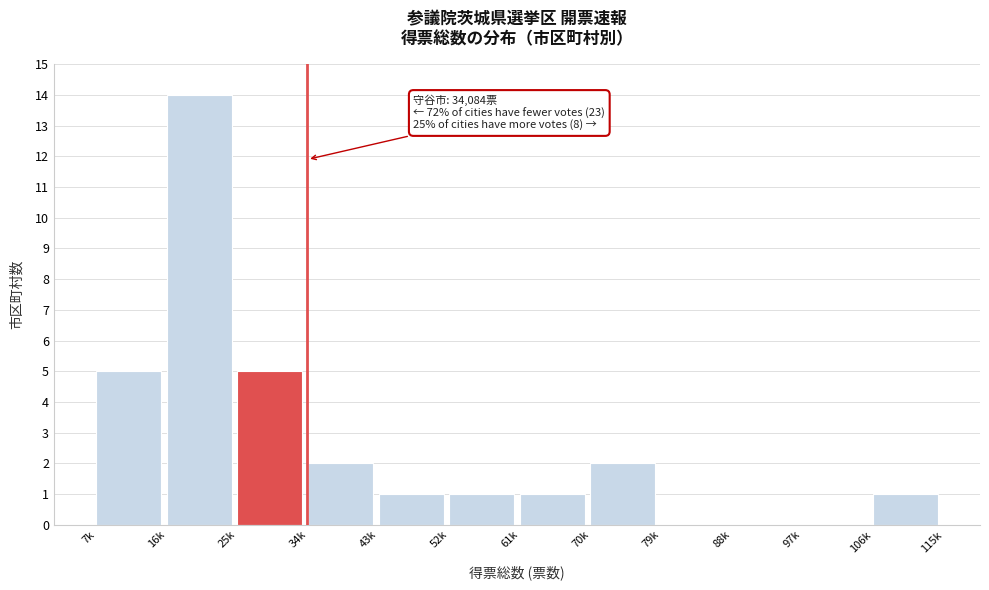

Reading right to left, list all the values displayed in this chart.

106k=1	97k=0	88k=0	79k=0	70k=2	61k=1	52k=1	43k=1	34k=2	25k=5	16k=14	7k=5